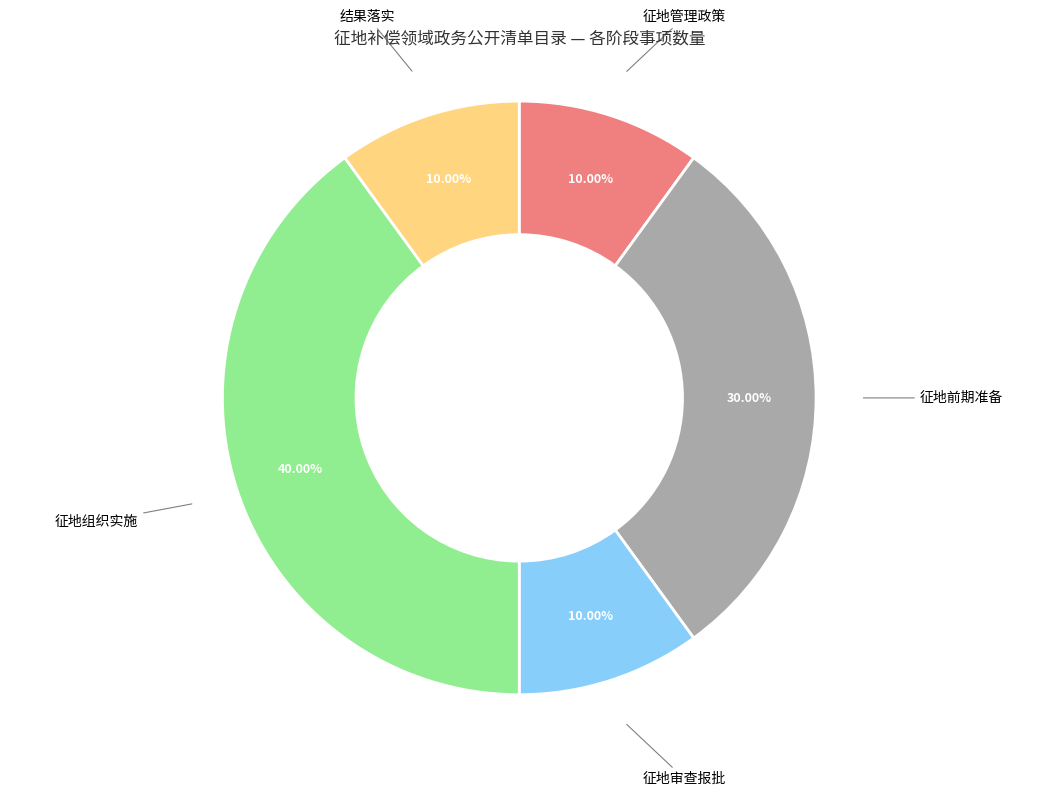

Does any single category account for the majority?

No